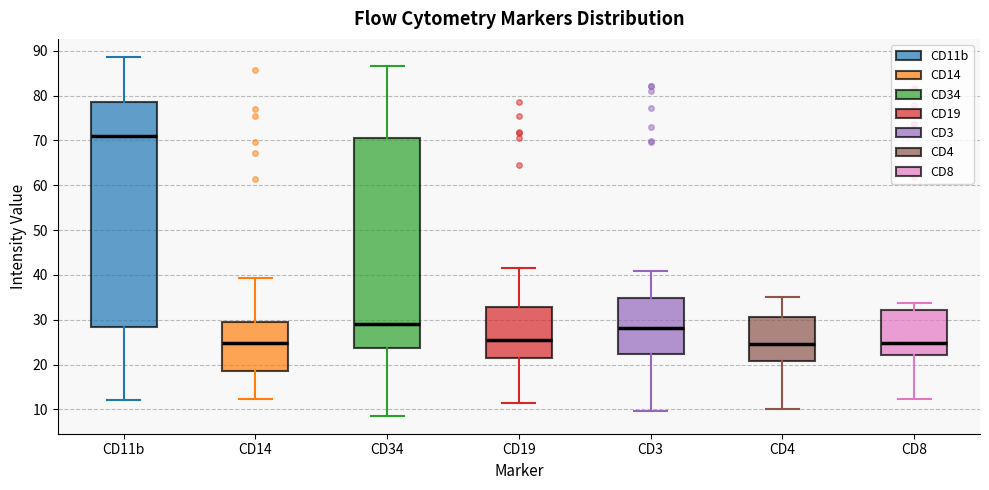

Reading left to right, read every box against the y-axis: the position of its median line, the range the box covers, and the ends of its whiskers. The values are not printed on the chart, so give them approximately, as read against the axis.

CD11b: median 71, box 28 to 79, whiskers 12 to 89
CD14: median 25, box 18 to 29, whiskers 12 to 39
CD34: median 29, box 24 to 71, whiskers 9 to 87
CD19: median 25, box 21 to 33, whiskers 12 to 42
CD3: median 28, box 22 to 35, whiskers 10 to 41
CD4: median 25, box 21 to 31, whiskers 10 to 35
CD8: median 25, box 22 to 32, whiskers 12 to 34